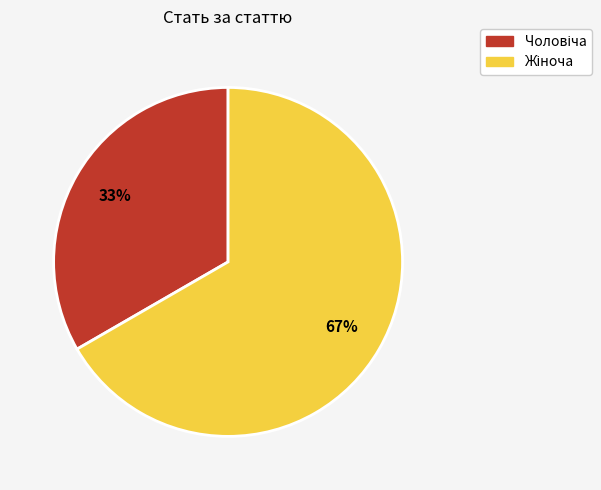

Is there any slice that represents more than half of the pie?

Yes